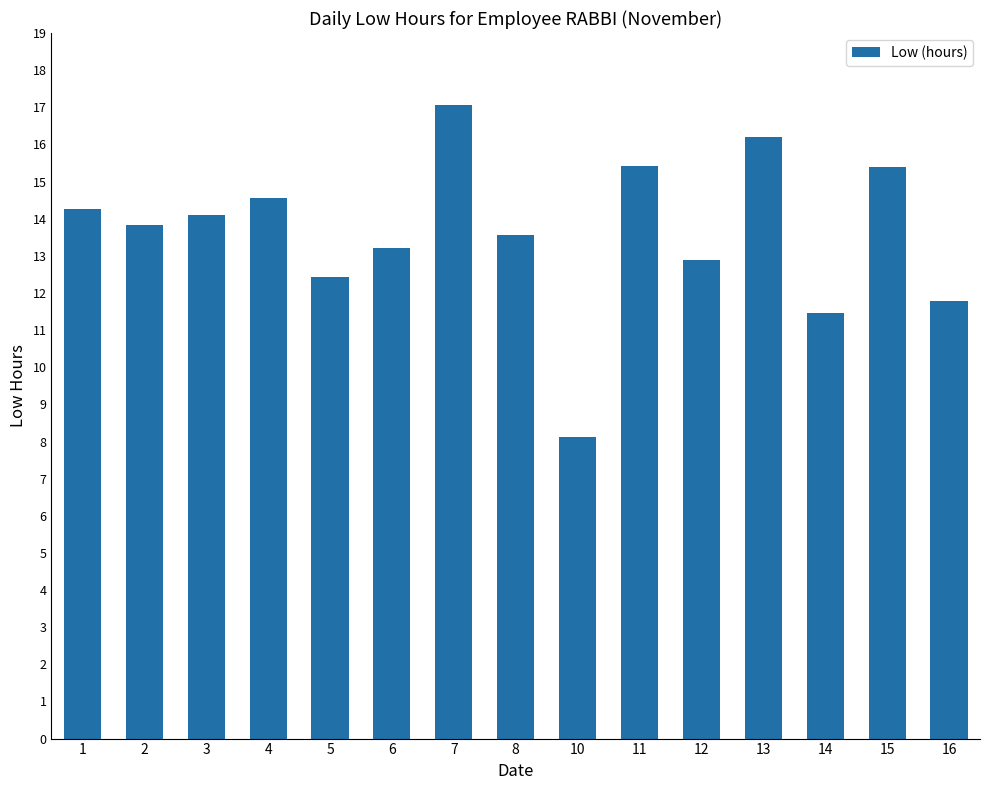

What is the sum of the values at 11 and 5?

27.8